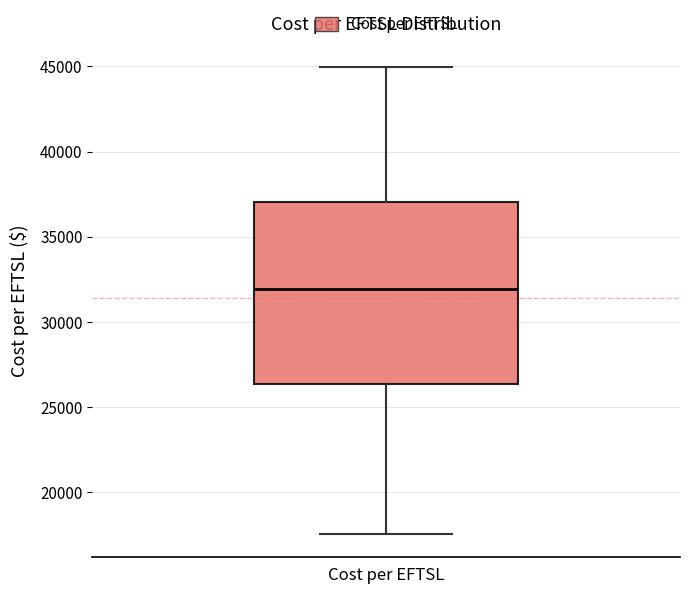

Transcribe this box plot: give where the median line is, the range the box spans, and where the two whiskers end, as read against the y-axis. The values are not printed on the chart, so give them approximately, as read against the axis.

median 32000, box 26500 to 37000, whiskers 17500 to 45000